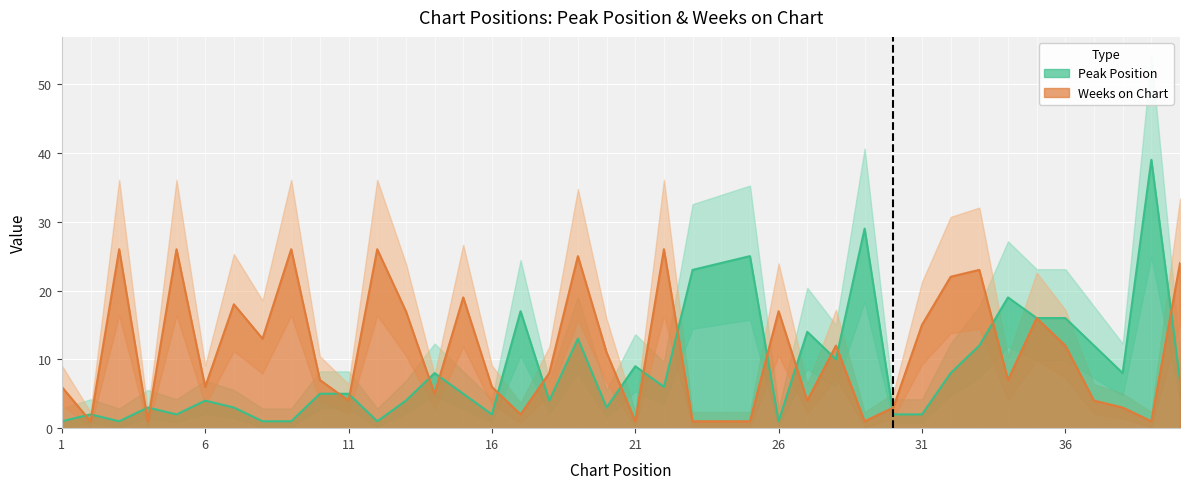

What is the difference between the highest and lowest values at 18?

4